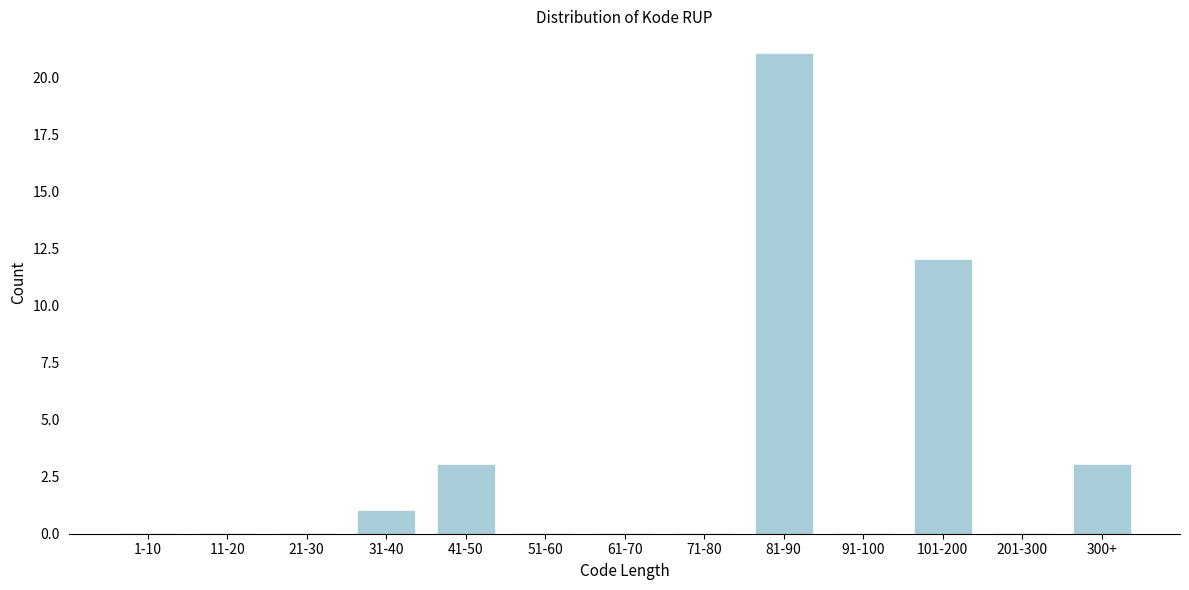

Reading left to right, what are all the values shown in this chart?

1-10=0	11-20=0	21-30=0	31-40=1	41-50=3	51-60=0	61-70=0	71-80=0	81-90=21	91-100=0	101-200=12	201-300=0	300+=3